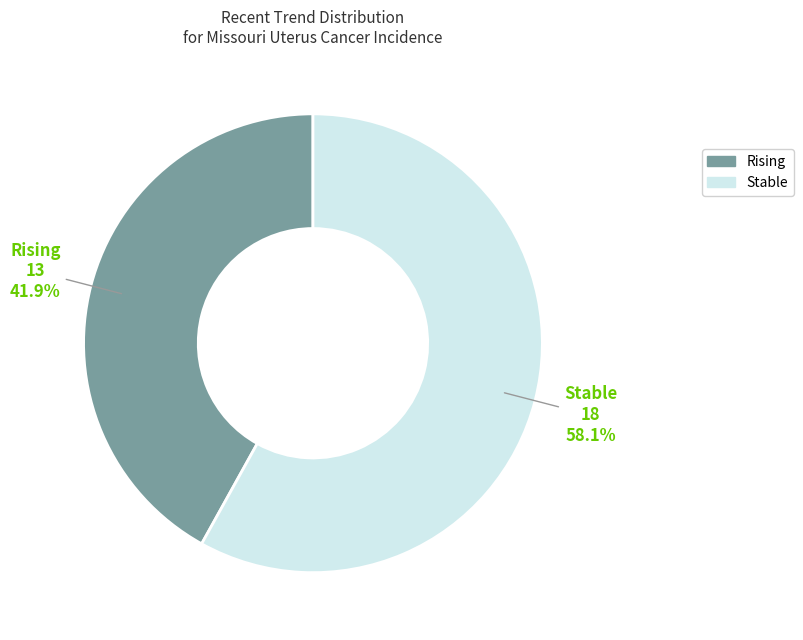

Does any single category account for the majority?

Yes